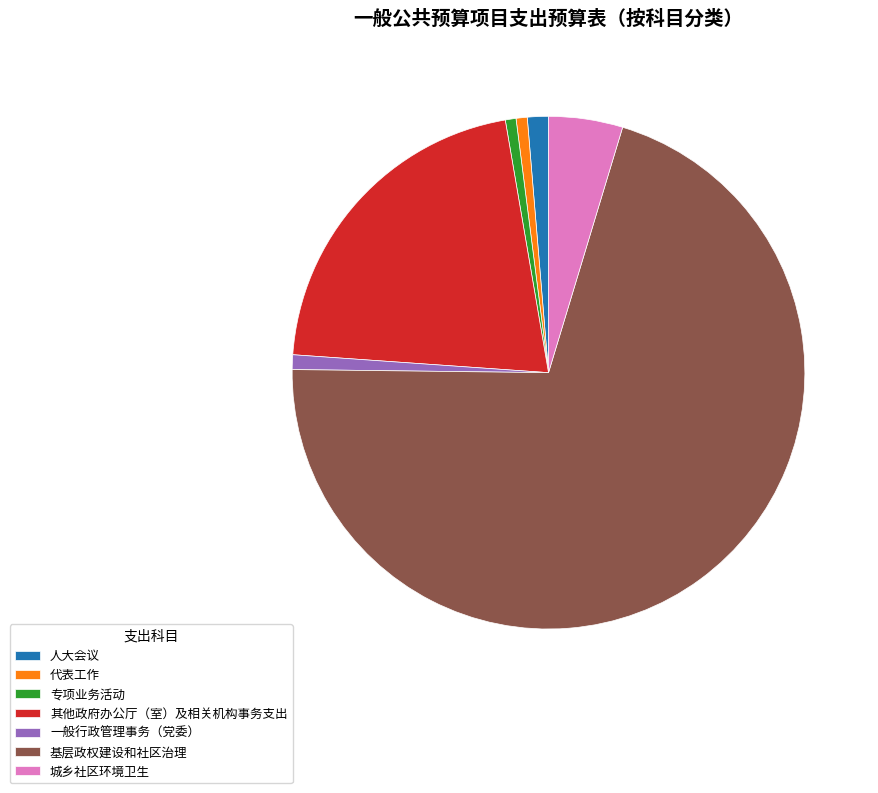

Is it true that 城乡社区环境卫生 is 17% of the pie?

False